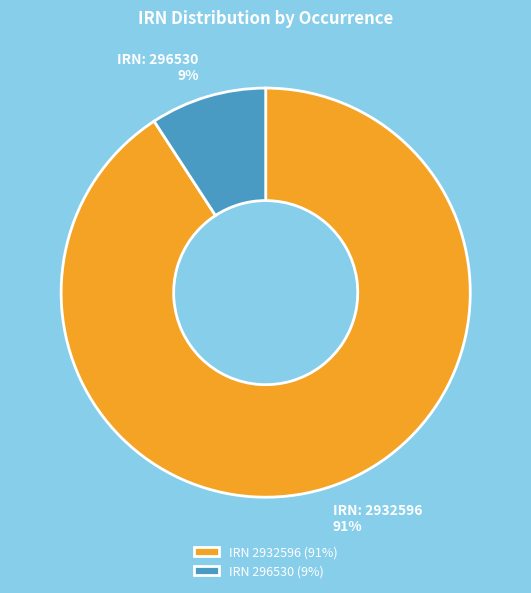

Which category accounts for the majority?

IRN 2932596 (91%)